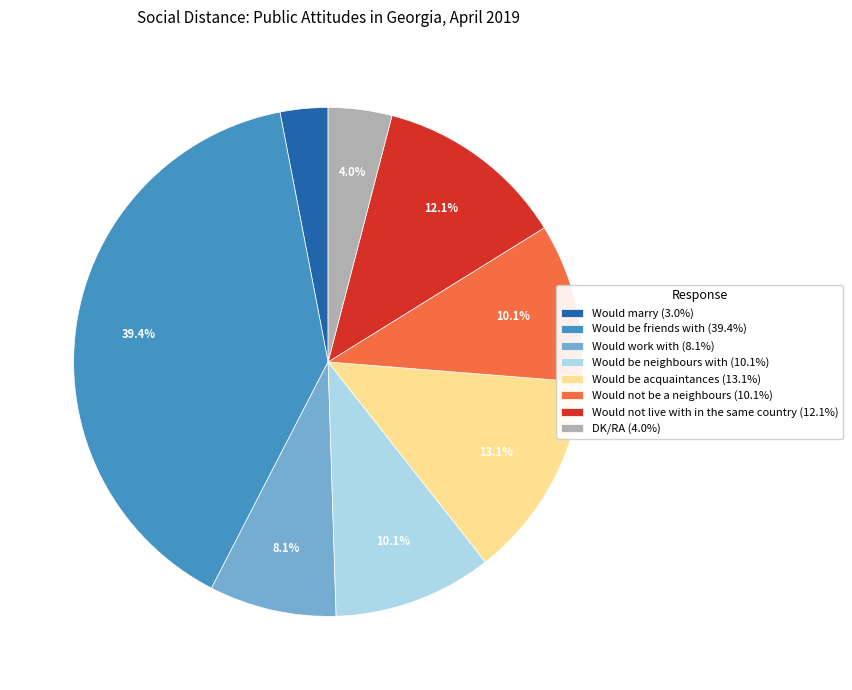

Do Would marry and Would be acquaintances together represent more than half of the pie?

No